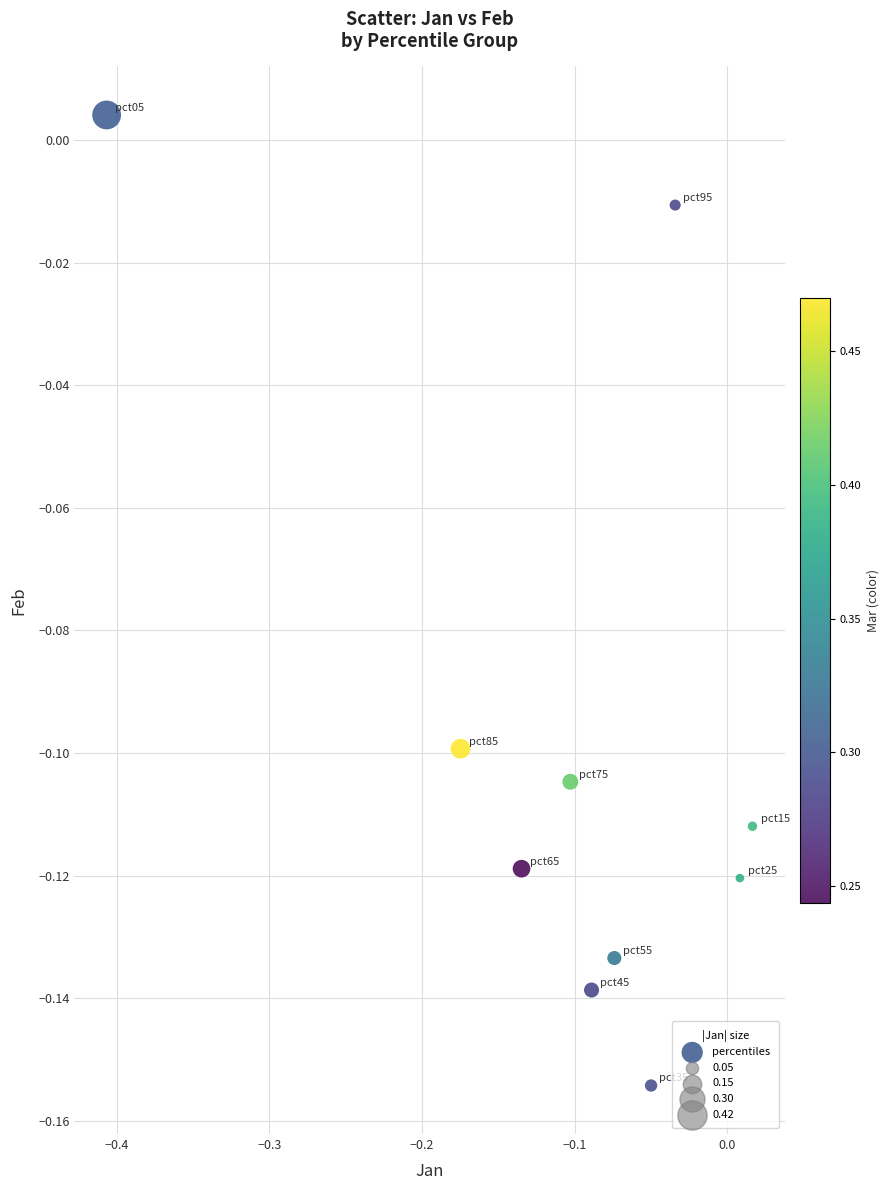

What is the range of X values (max minus min)?

0.4